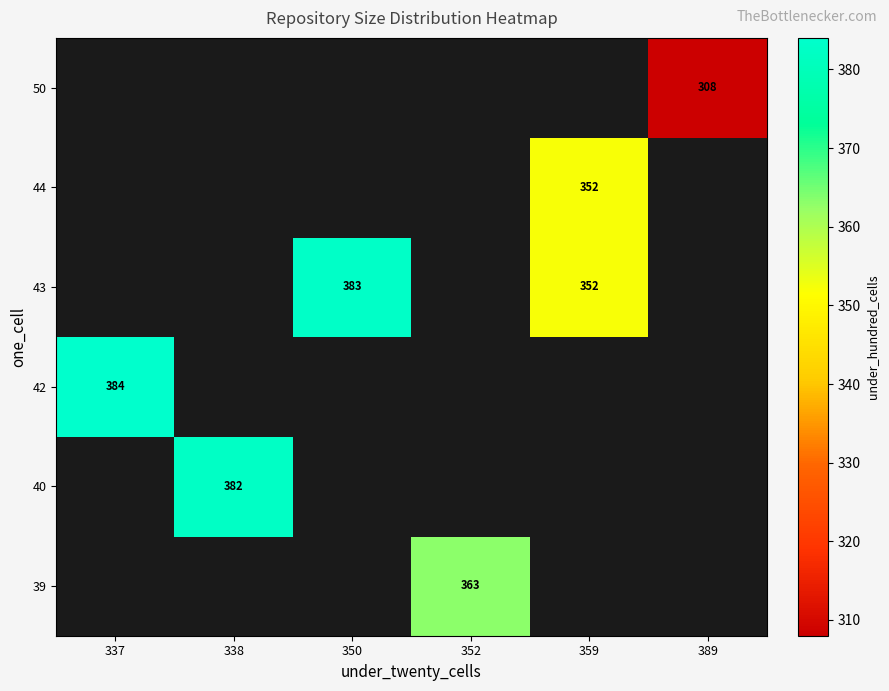

Is it true that 43 equals 383 at 350?

True